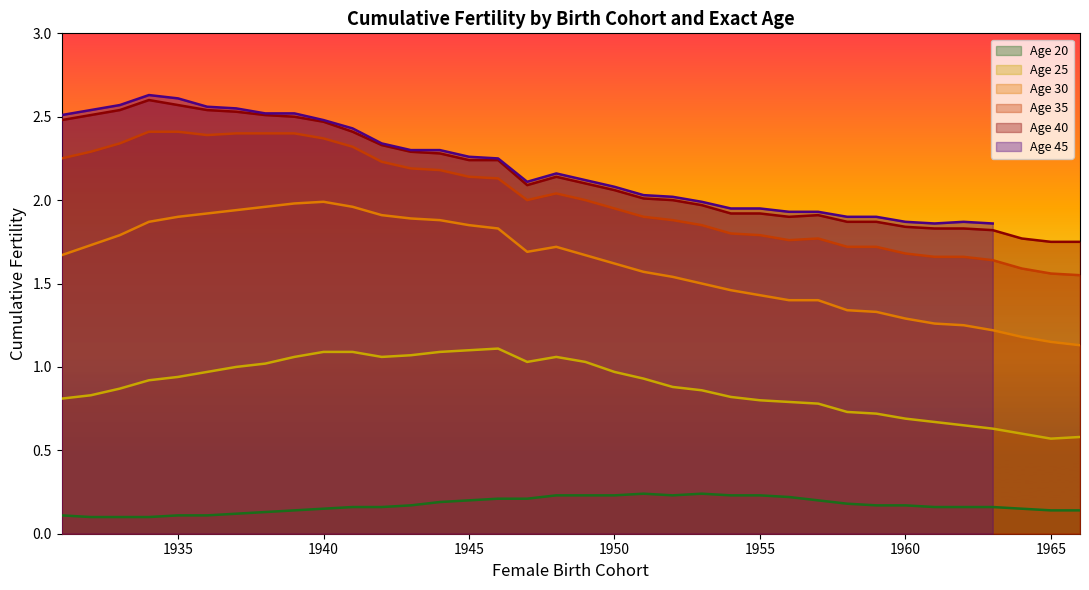

True or false: Age 30 and Age 40 cross at least once.

False